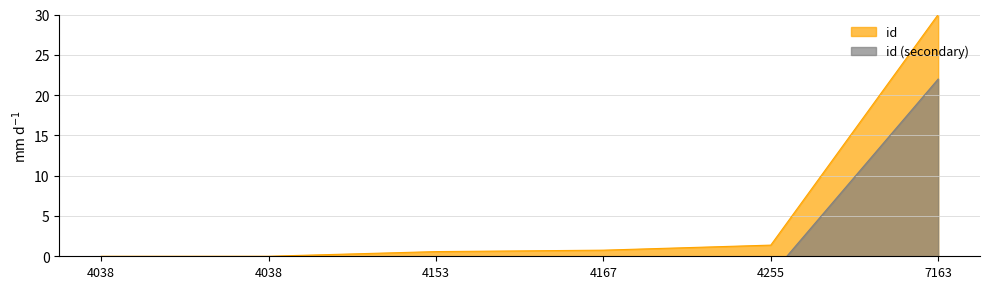

What is the maximum value shown in the chart?

30.0